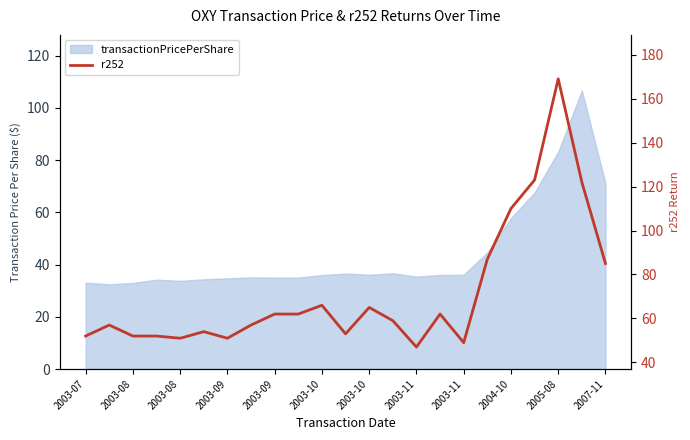

How many lines are shown in the chart?

1